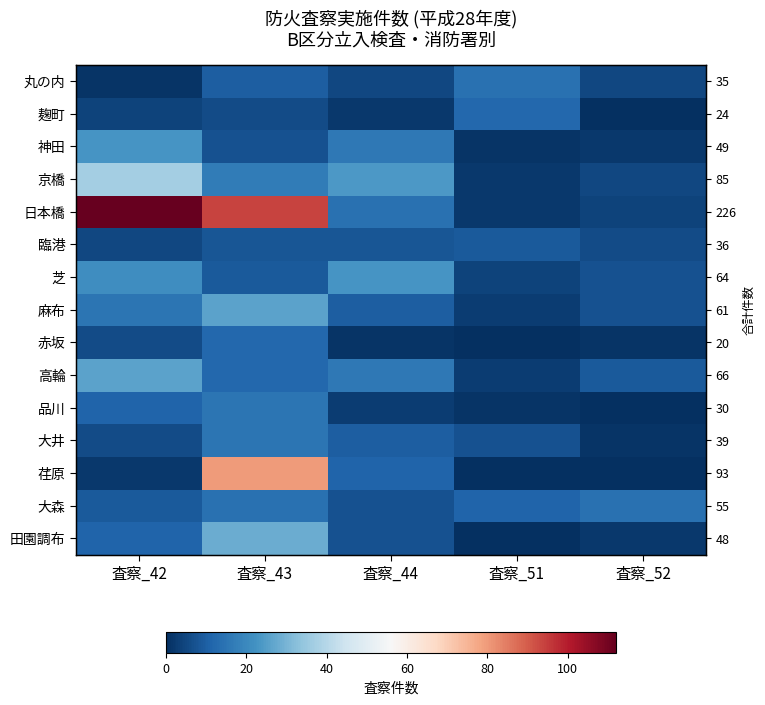

List the series in order of their peak value, highest first.

日本橋, 荏原, 京橋, 田園調布, 麻布, 高輪, 神田, 芝, 品川, 大井, 丸の内, 大森, 麹町, 赤坂, 臨港